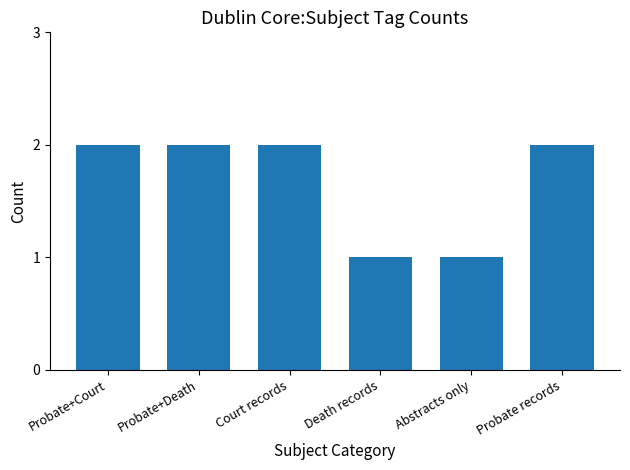

The chart shows a value of 1 at Death records. True or false?

True